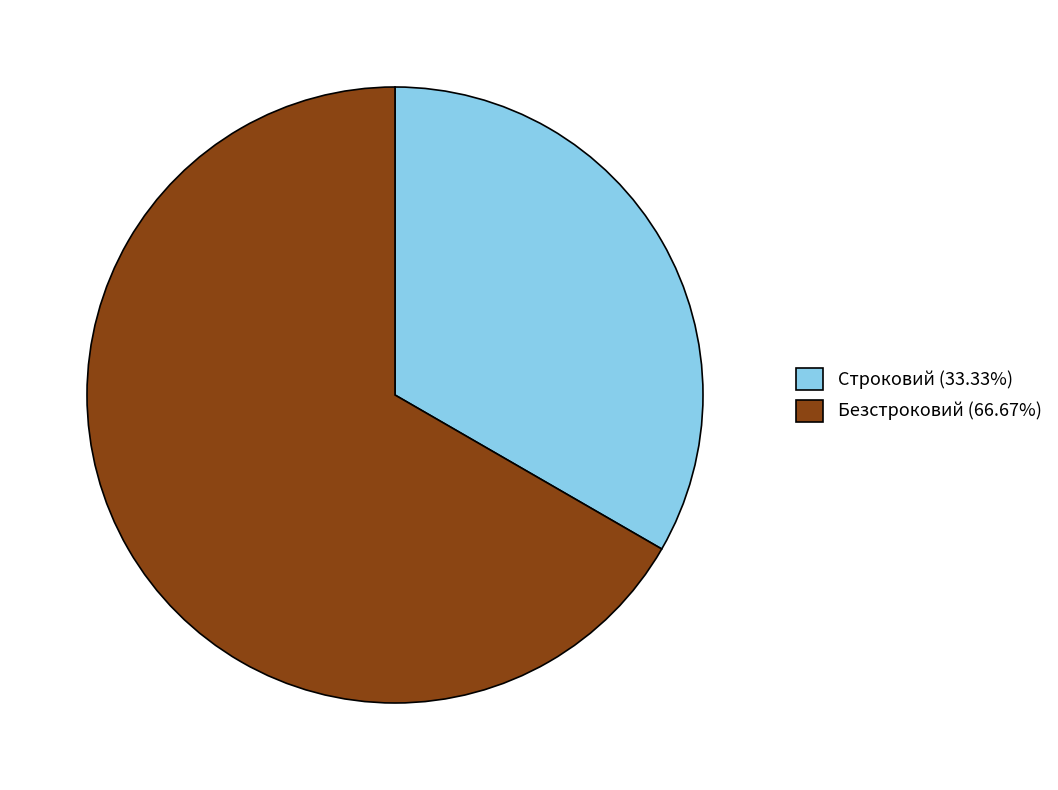

Rank the categories by value from highest to lowest.

Безстроковий, Строковий